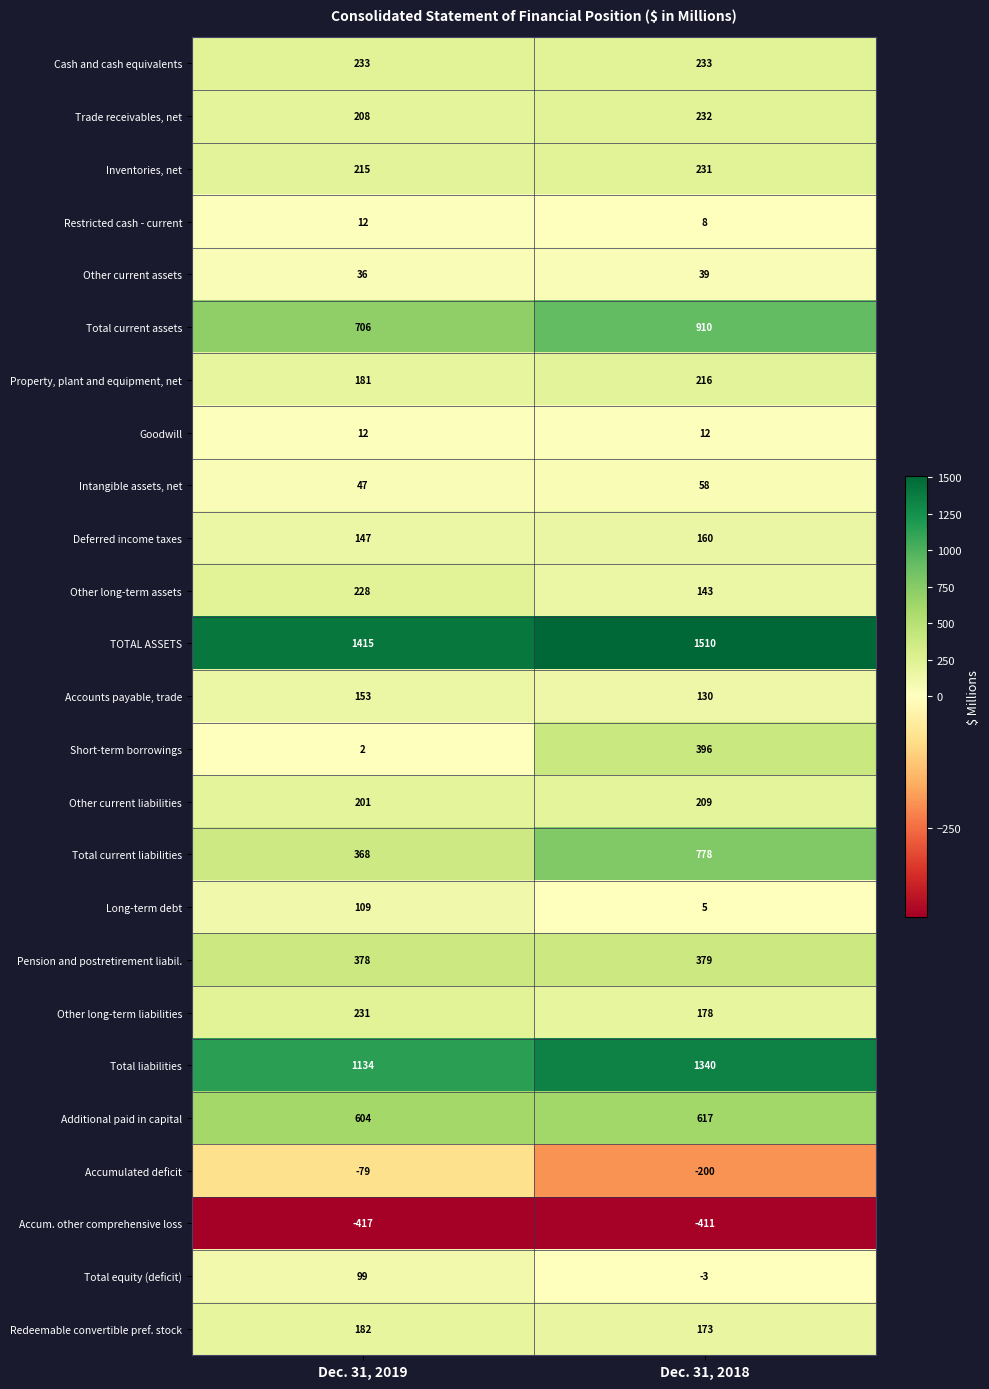

Which label corresponds to the smallest value in the chart?

Dec. 31, 2019